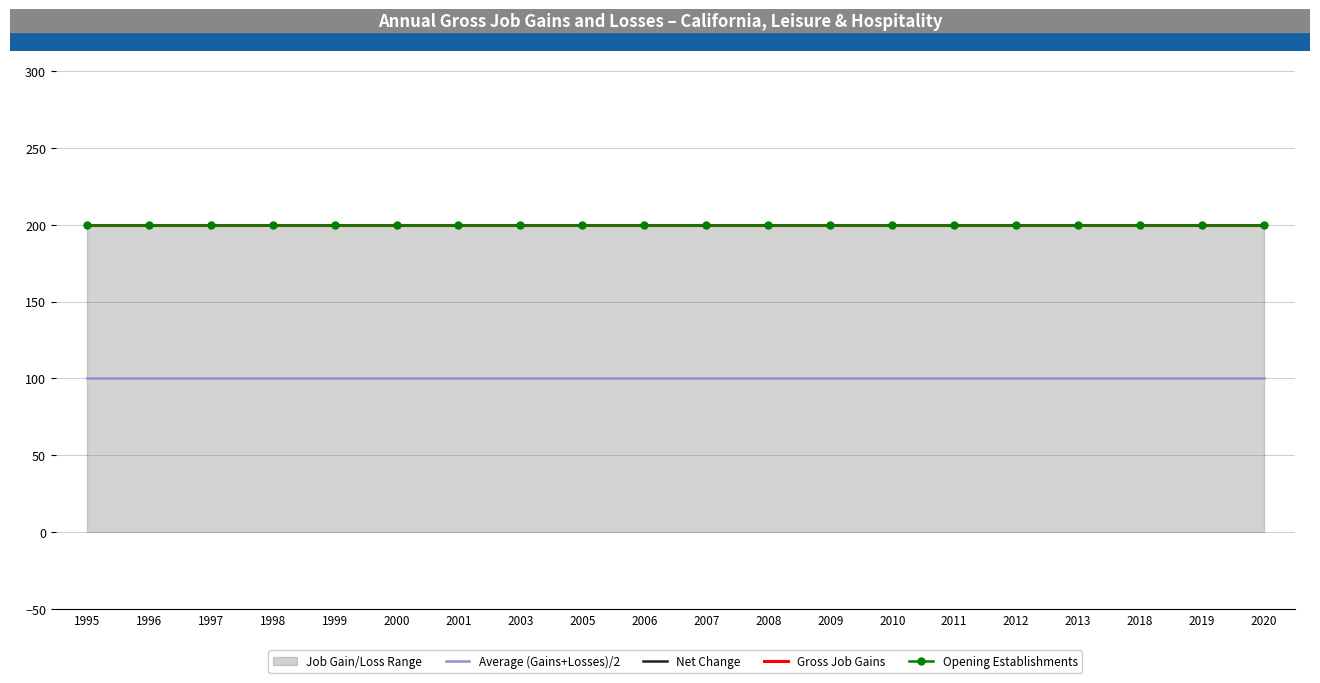

True or false: Gross Job Gains has more than 0 interior local peaks.

False